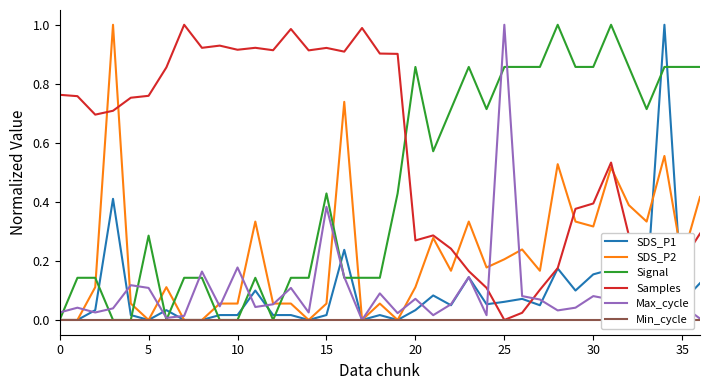

At how many categories does at least one series exceed 0?

37